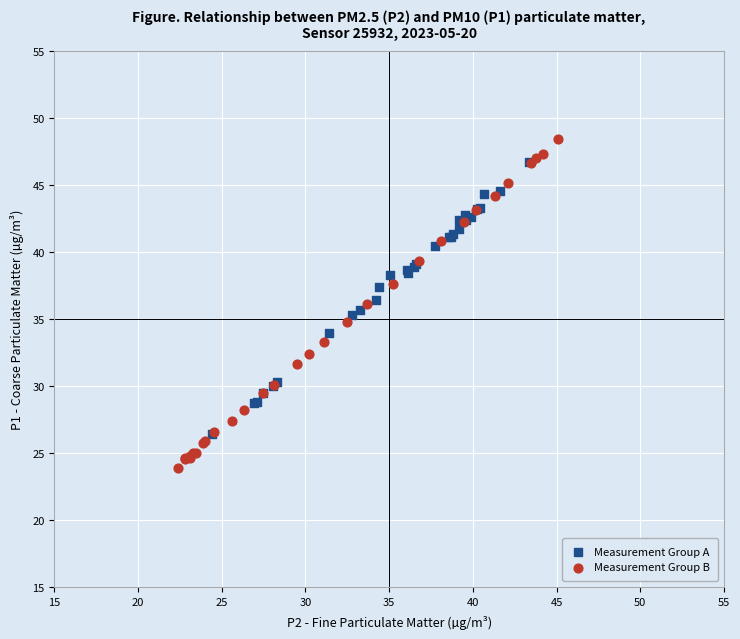

Which series contains the highest Y value?

Measurement Group B